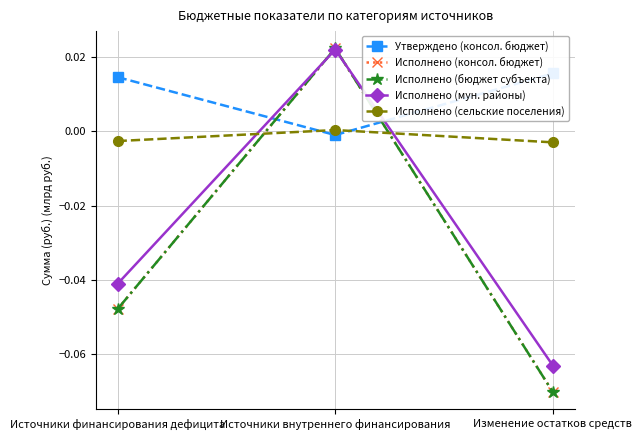

Which series changed the most between Источники финансирования дефицита and Источники внутреннего финансирования?

Исполнено (консол. бюджет)